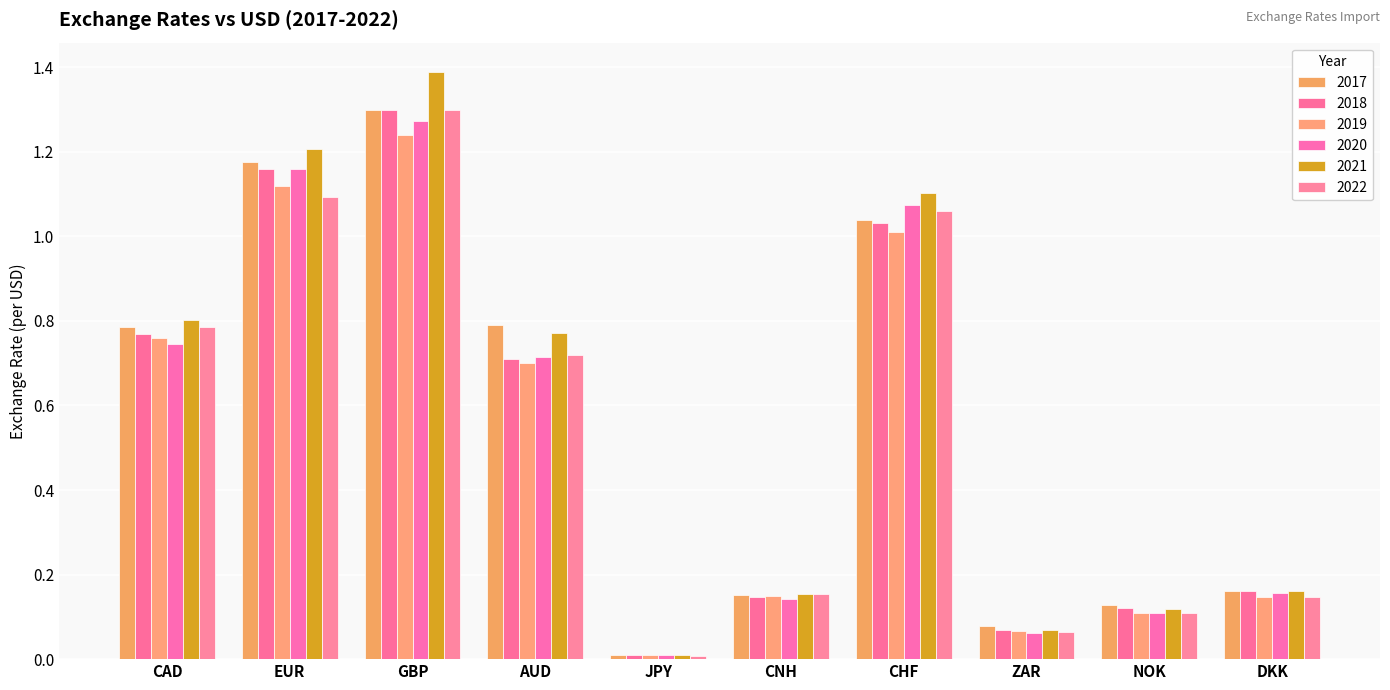

Rank the categories by 2022 value from highest to lowest.

GBP, EUR, CHF, CAD, AUD, CNH, DKK, NOK, ZAR, JPY